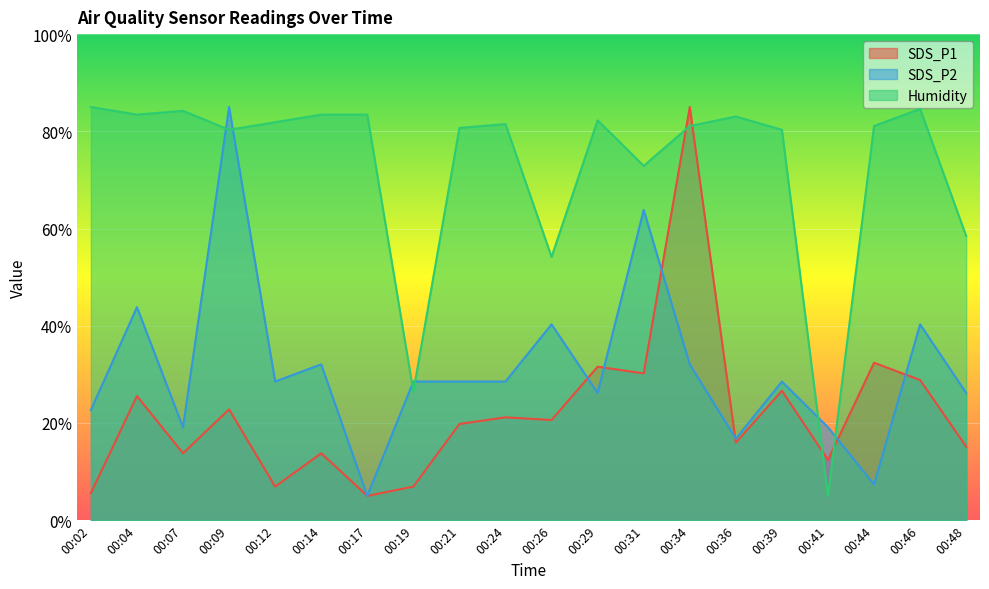

Rank the series at 00:02 from lowest to highest value.

SDS_P1, SDS_P2, Humidity